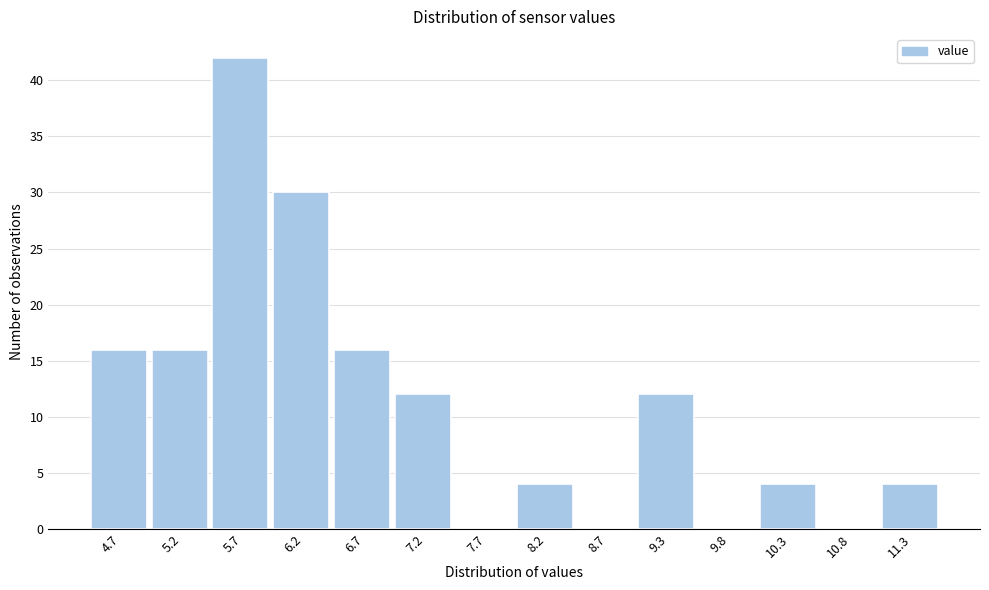

Reading right to left, extract all data points from this chart.

11.3=4	10.8=0	10.3=4	9.8=0	9.3=12	8.7=0	8.2=4	7.7=0	7.2=12	6.7=16	6.2=30	5.7=42	5.2=16	4.7=16